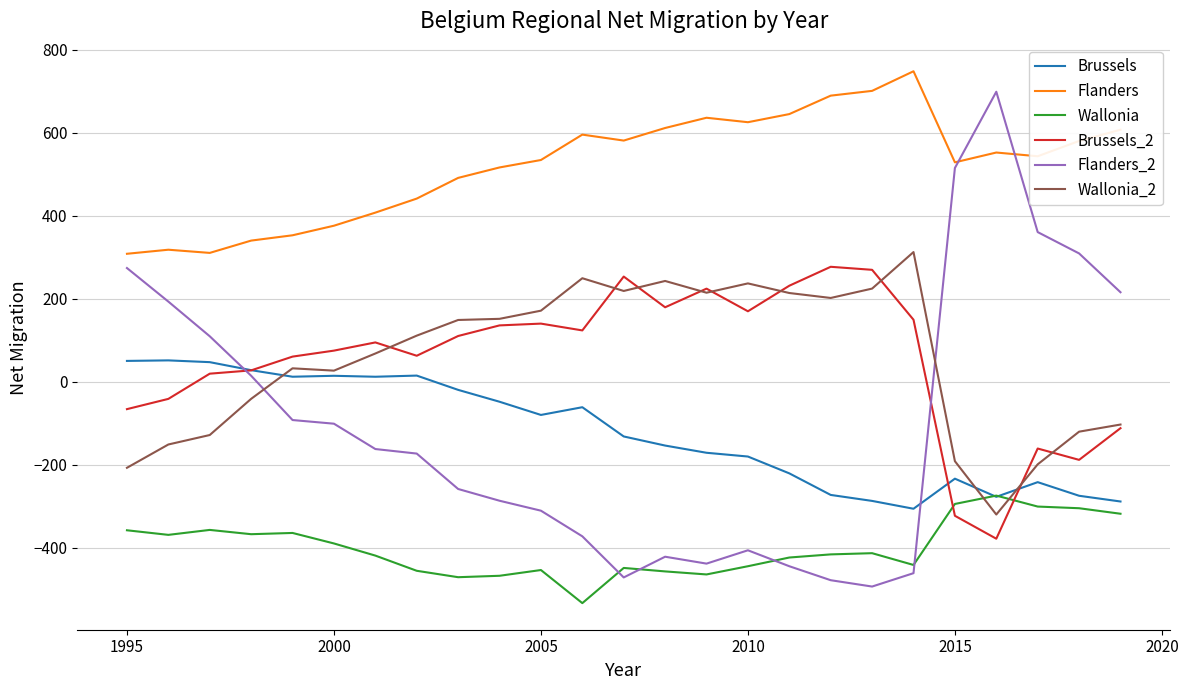

What is the greatest value displayed?

748.1